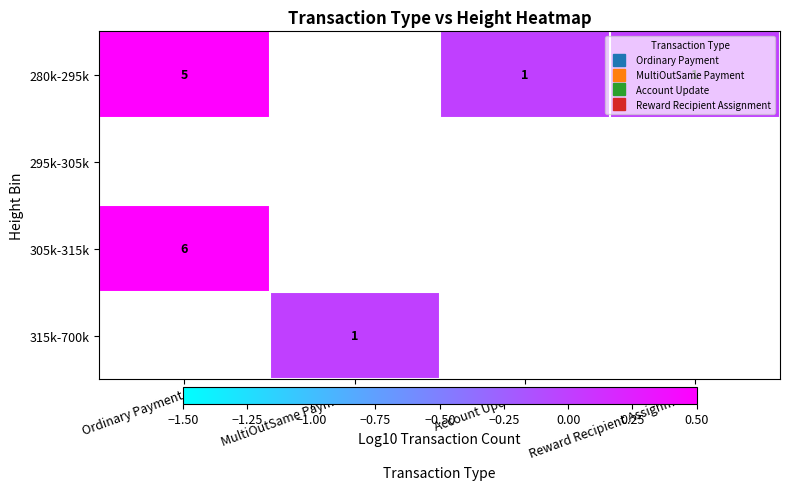

True or false: 280k-295k has a value of 1.1 at Ordinary Payment.

False